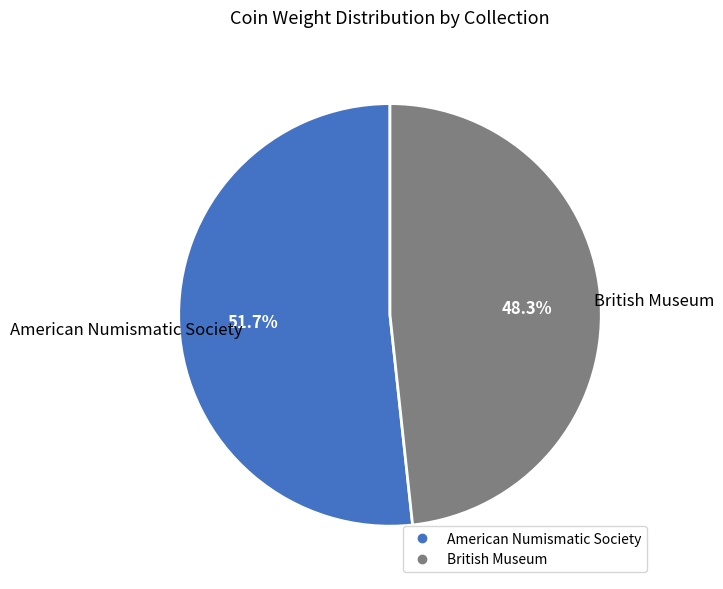

To the nearest percent, what is the average slice percentage?

50%